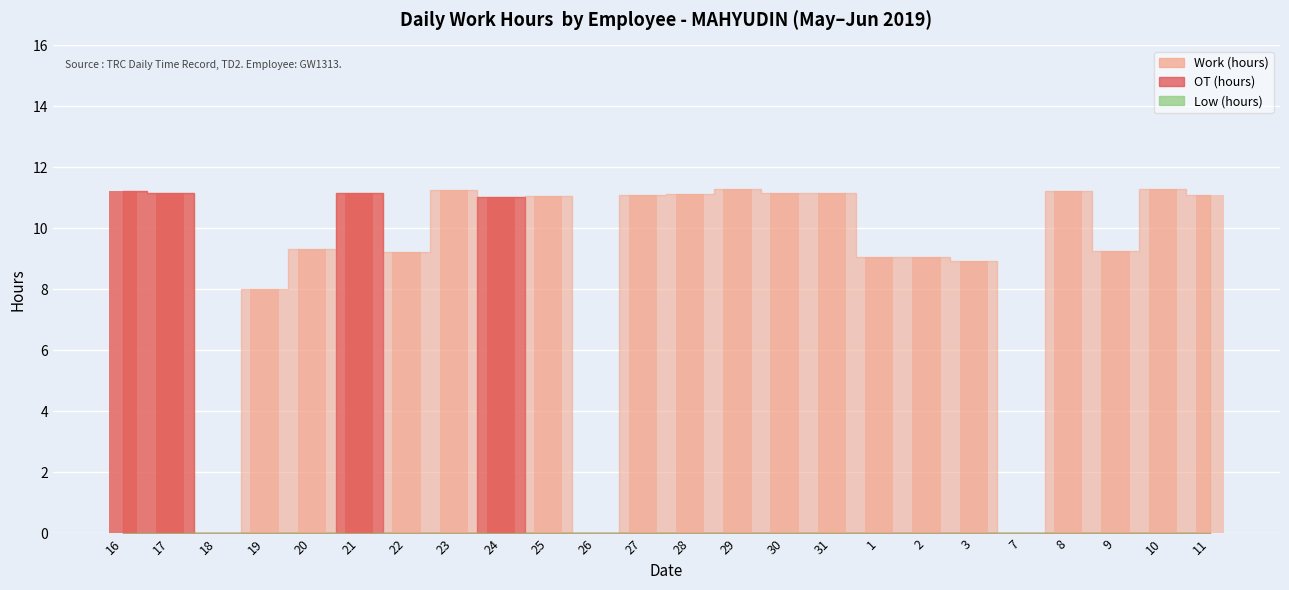

Is it true that Work (hours) equals 5.9 at 17?

False